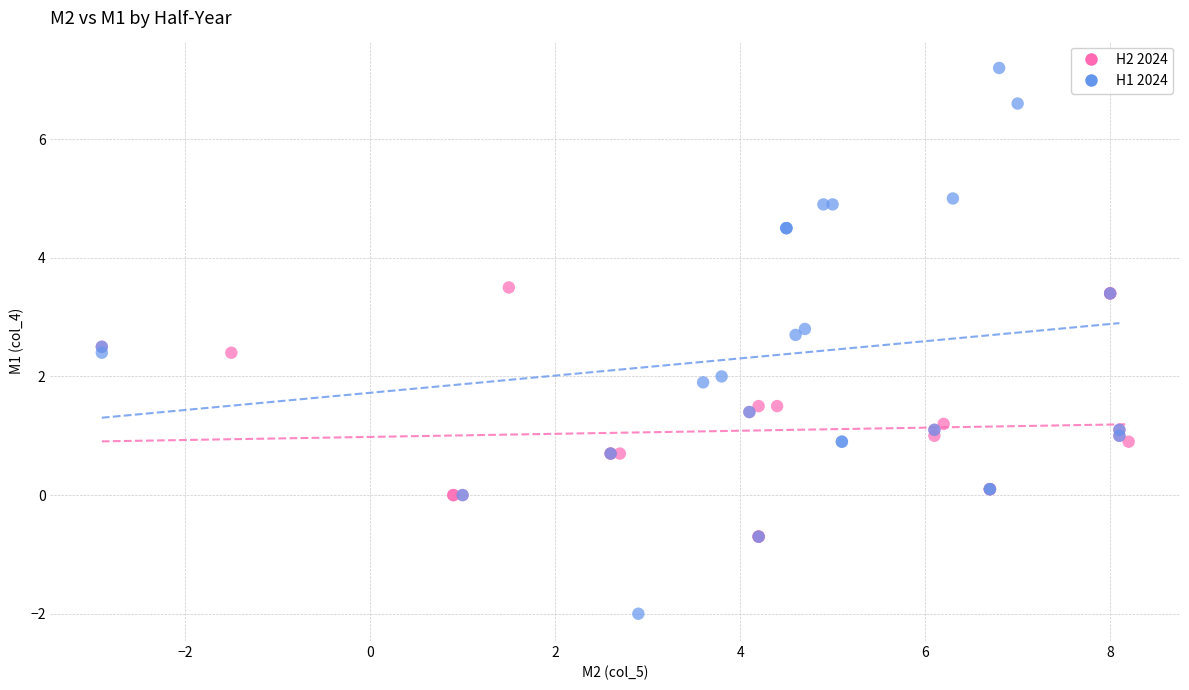

Which series contains the highest Y value?

H1 2024